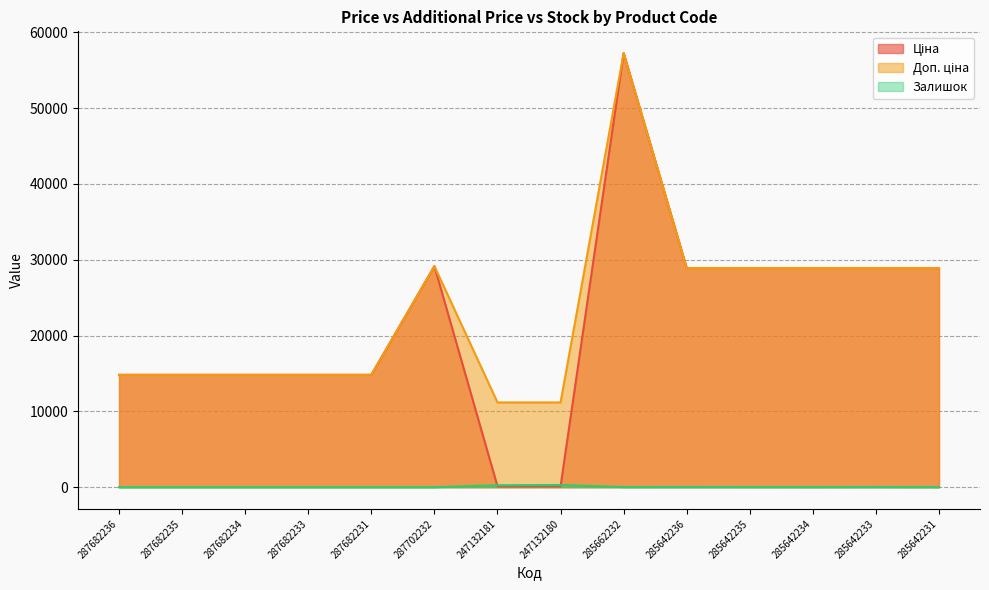

Is it true that Доп. ціна equals 14817.6 at 287682231?

True